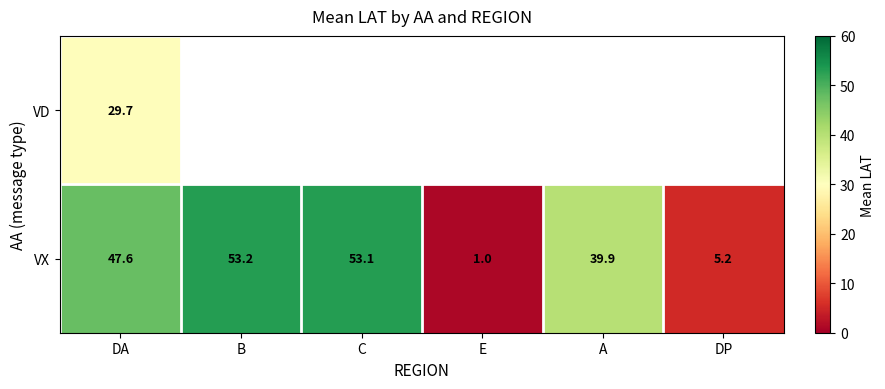

Is the value of VD at DA greater than the value of VX at DA?

No